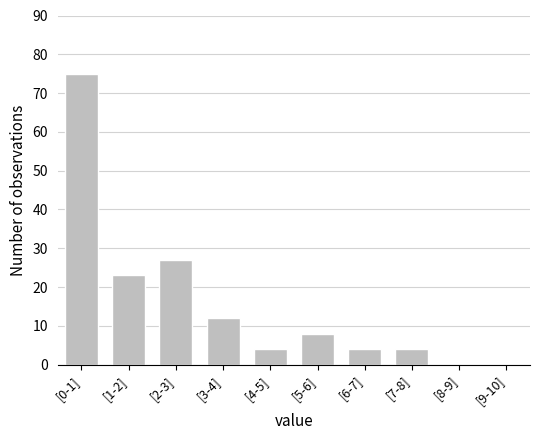

Reading right to left, list all the values displayed in this chart.

[9-10]=0	[8-9]=0	[7-8]=4	[6-7]=4	[5-6]=8	[4-5]=4	[3-4]=12	[2-3]=27	[1-2]=23	[0-1]=75